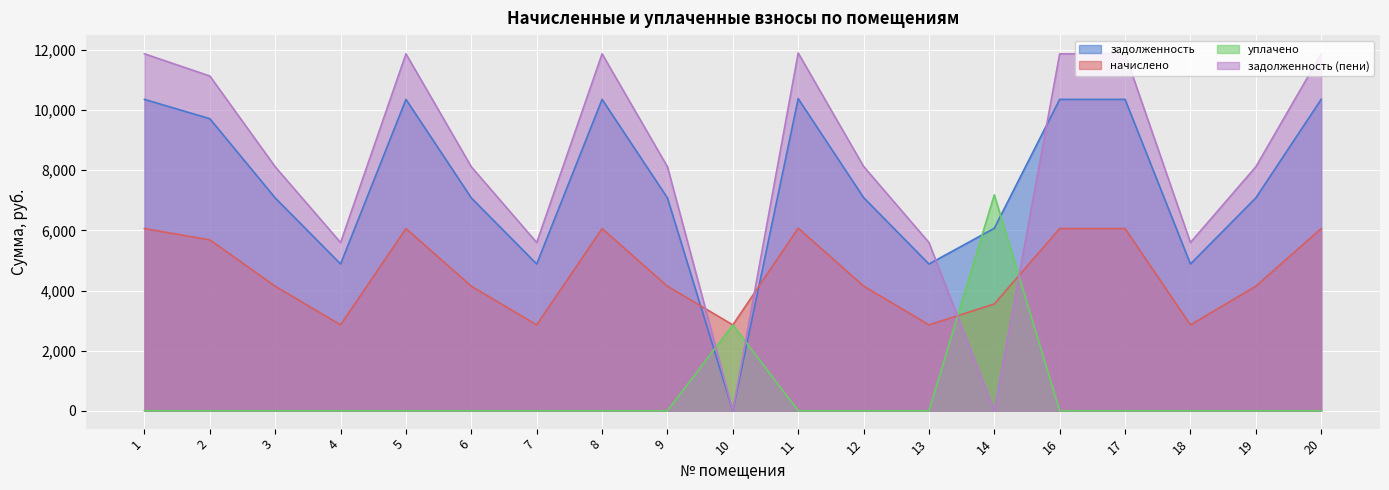

What is the value of the задолженность (пени) point at the 7th from the left?

5595.8